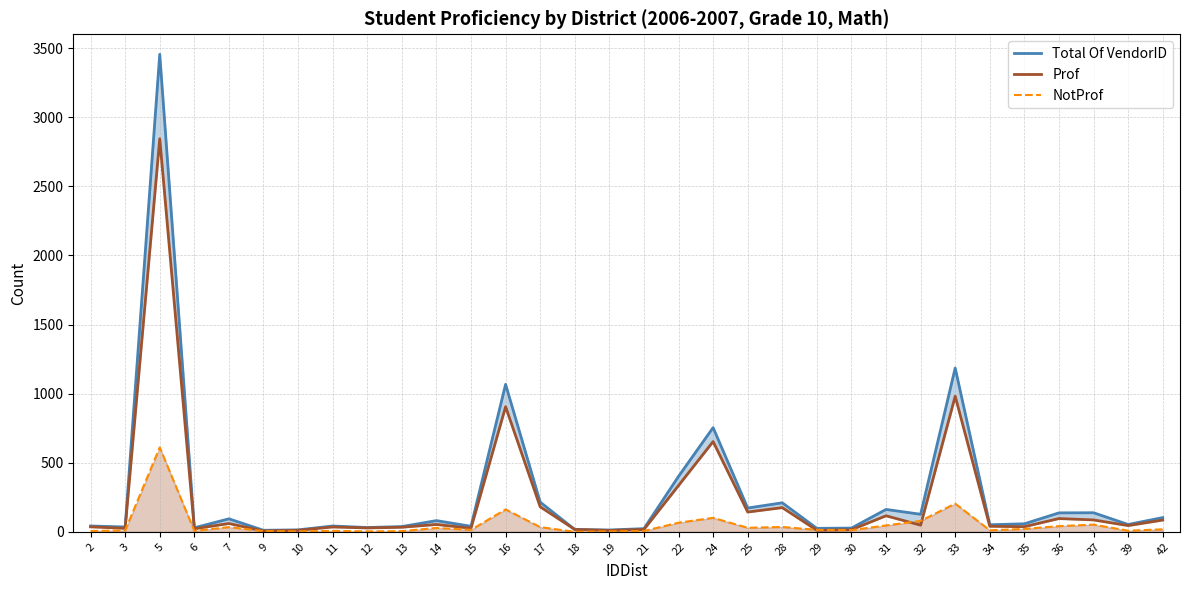

Reading left to right, extract all data points from this chart.

Total Of VendorID: 42	35	3455	29	94	11	14	42	31	38	81	40	1067	215	17	13	23	401	754	172	210	25	27	162	127	1185	51	58	137	138	53	103
Prof: 36	25	2844	22	60	6	11	35	28	33	53	26	905	181	17	10	17	335	653	143	175	11	15	116	48	981	40	37	96	86	45	85
NotProf: 6	10	611	7	34	5	3	7	3	5	28	14	162	34	0	3	6	66	101	29	35	14	12	46	79	204	11	21	41	52	8	18